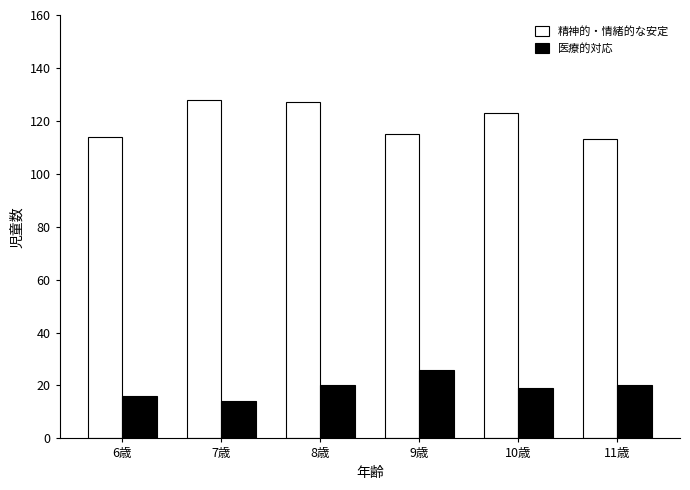

What is the minimum value for 精神的・情緒的な安定?

113